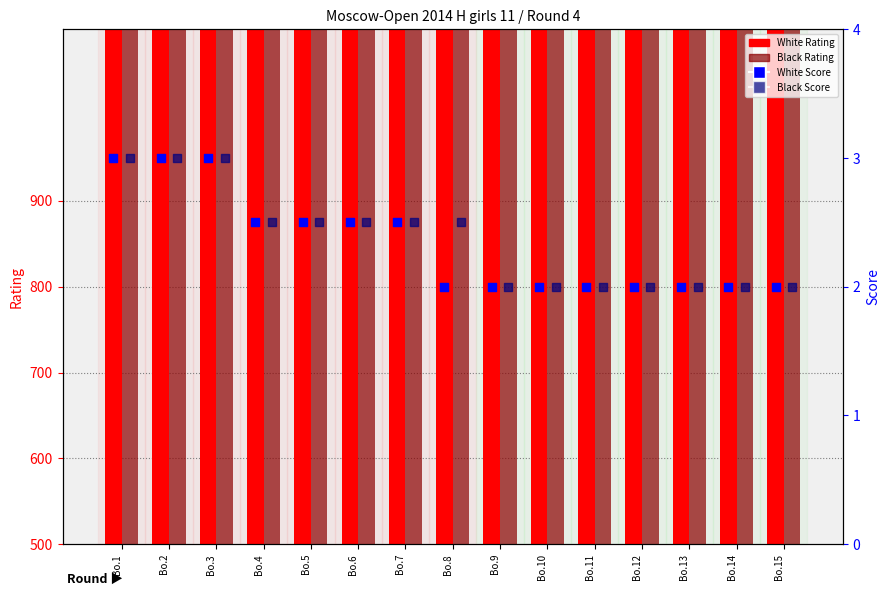

Which series has the widest spread of Y values?

Black Rating